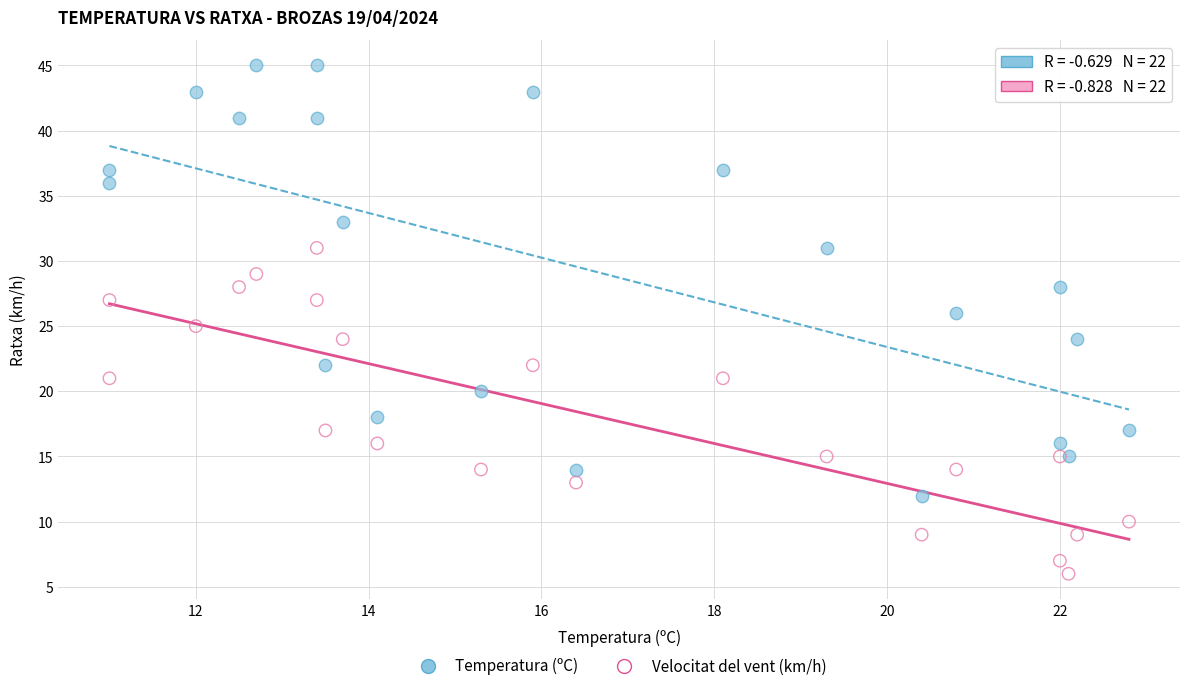

Which series has the largest Y range (max minus min)?

Temperatura (ºC)